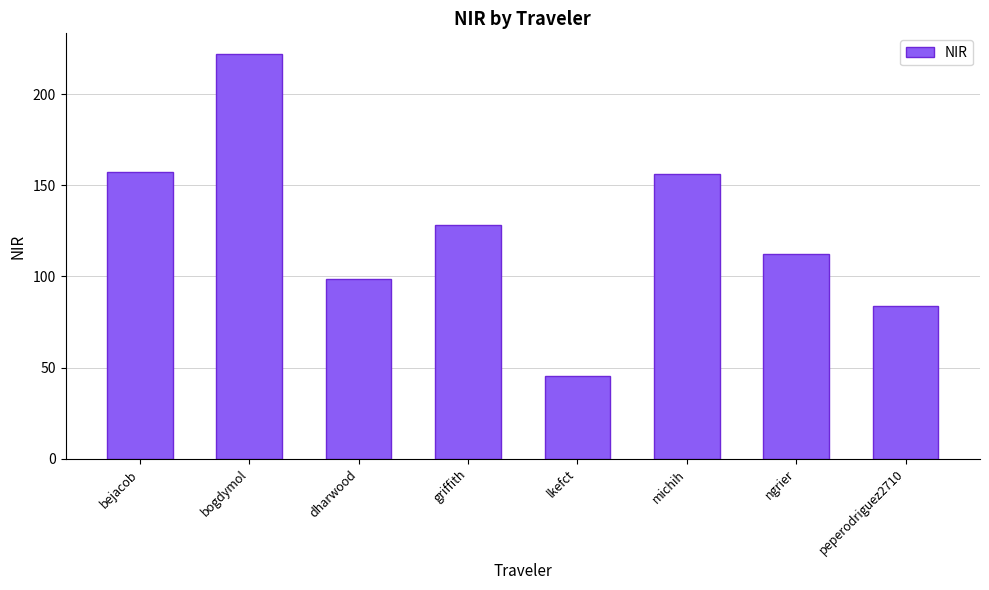

Reading right to left, transcribe all the data shown in this chart.

peperodriguez2710=83.6	ngrier=112.5	michih=156.2	lkefct=45.2	griffith=128.2	dharwood=98.3	bogdymol=222.2	bejacob=157.3